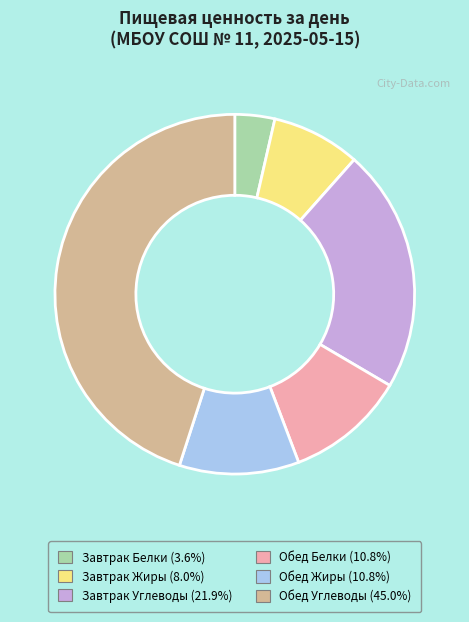

Does any single category account for the majority?

No